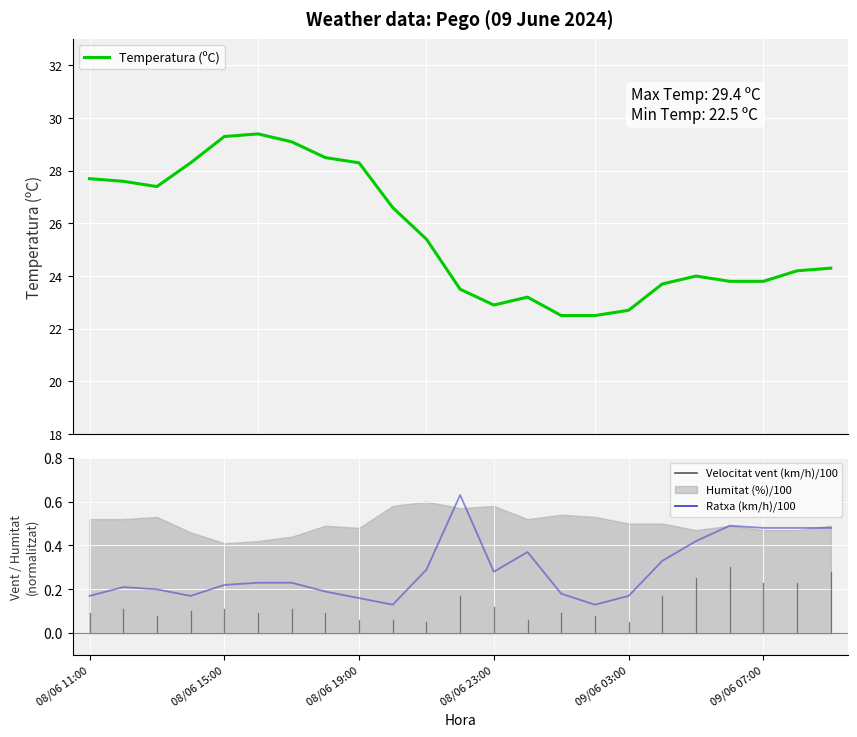

What is the value of the Temperatura (ºC) point at the 17th from the left?

22.7